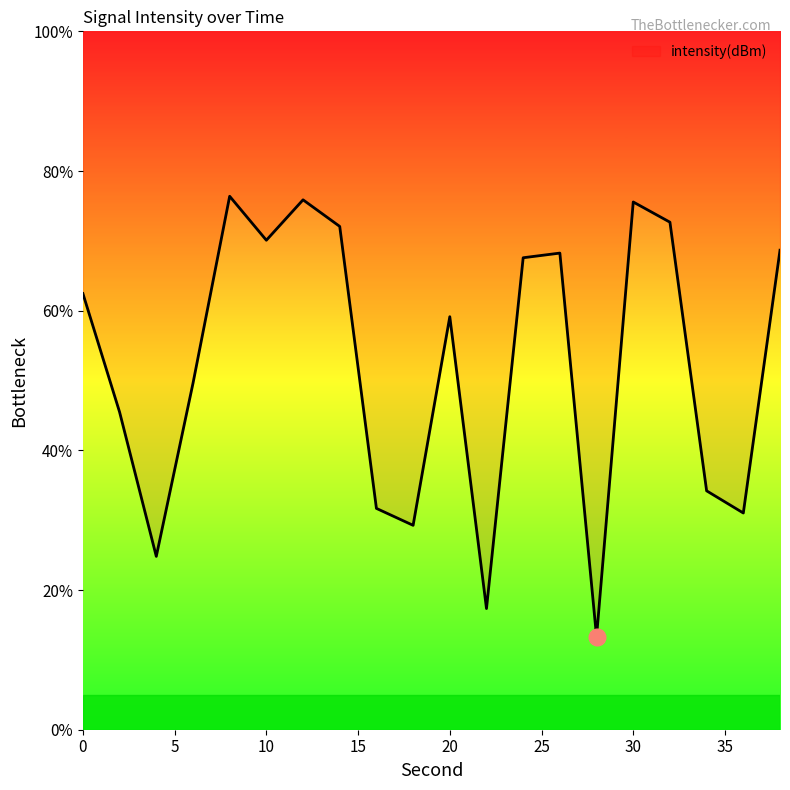

True or false: there are more than 2 points higher than both neighbors.

True